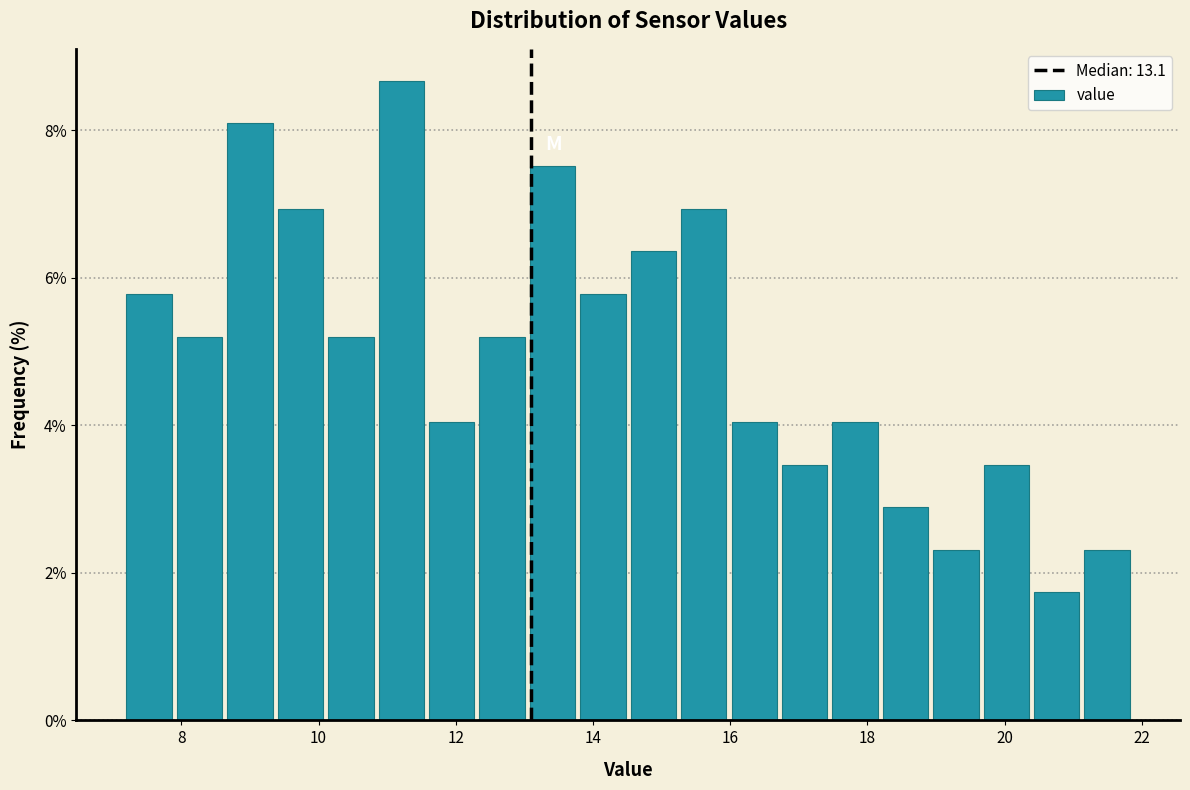

Around what value on the x-axis is the tallest bar? Give the approximate position of its centre, as read against the axis.

11.2